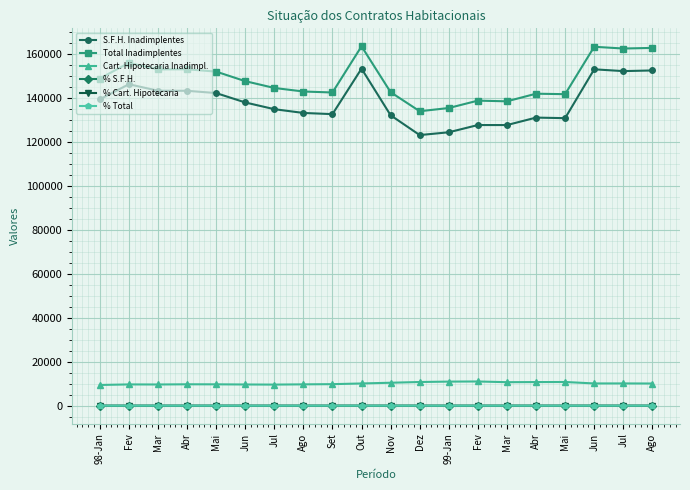

What is the smallest value displayed?

14.2